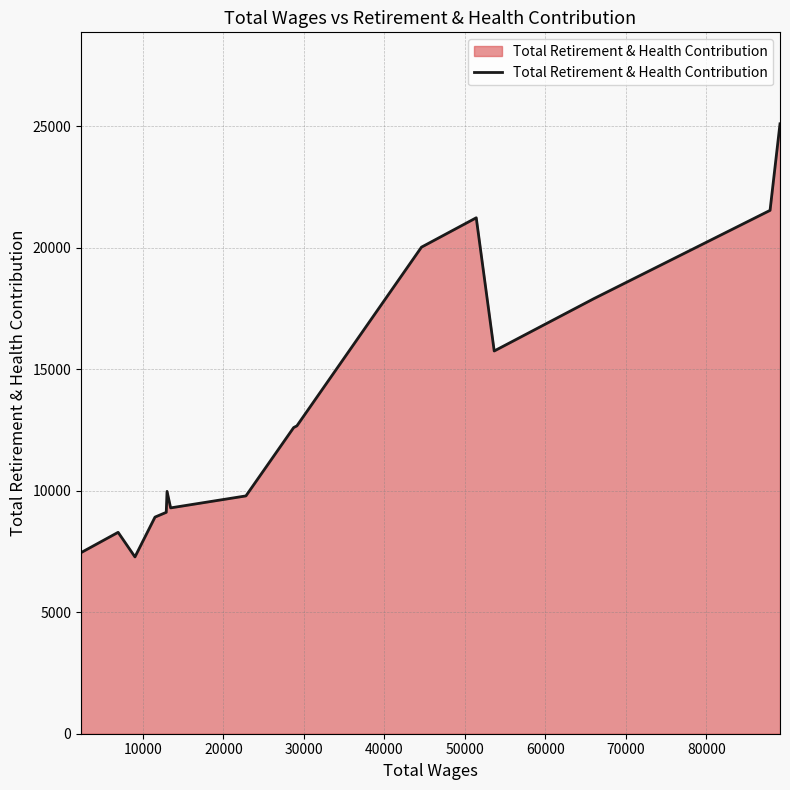

What is the greatest value displayed?

25108